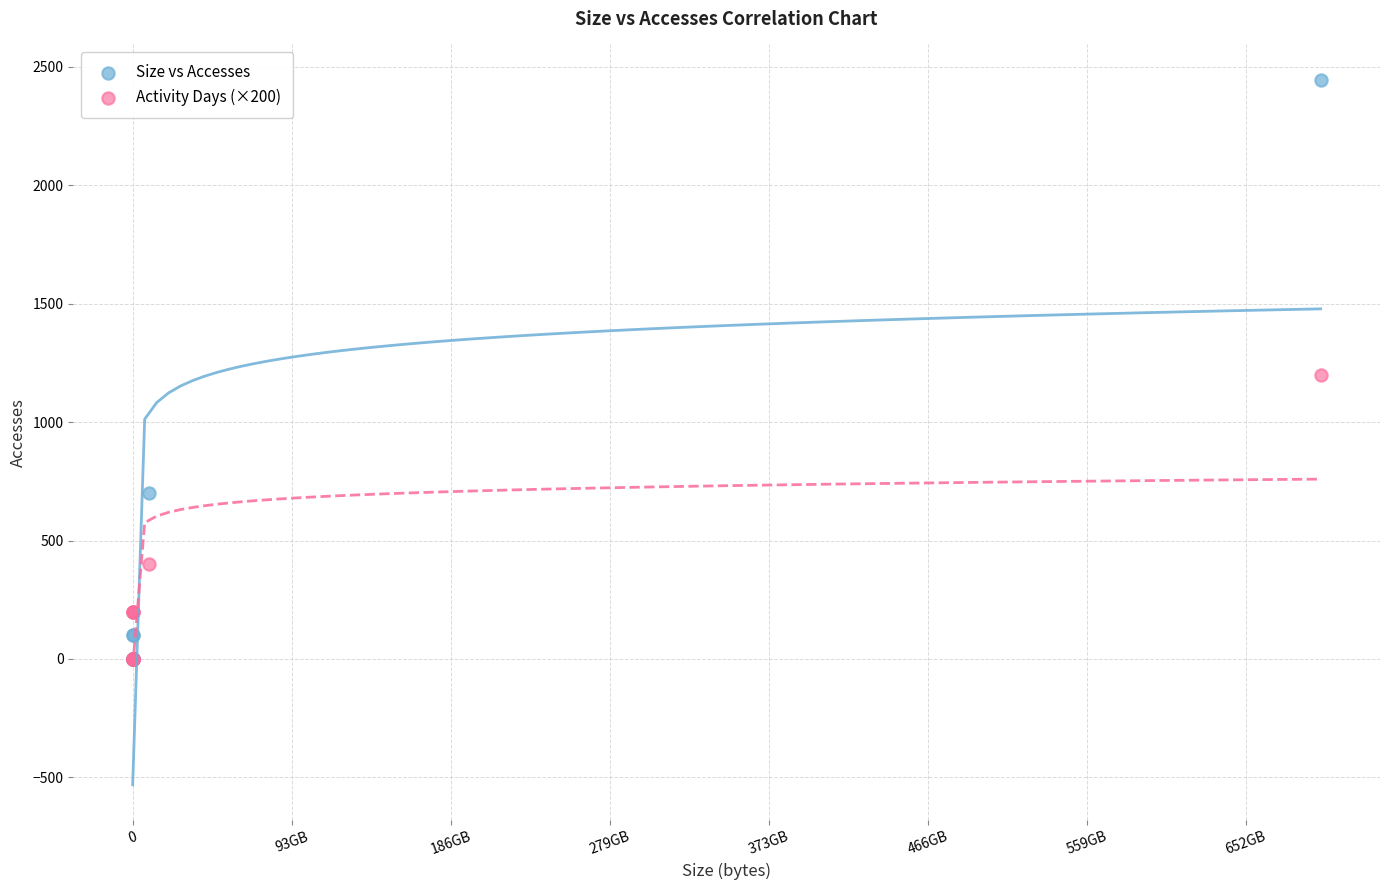

What are all the series names shown in the legend?

Size vs Accesses, Activity Days (×200)